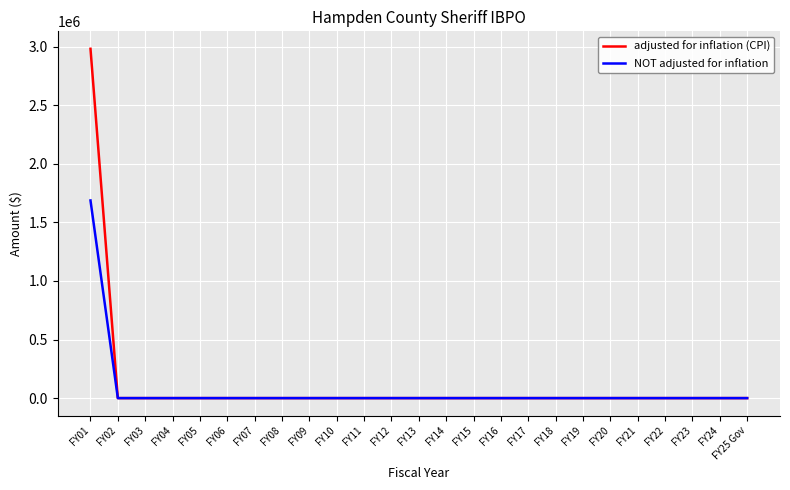

At which category is the sum across all series the highest?

FY01